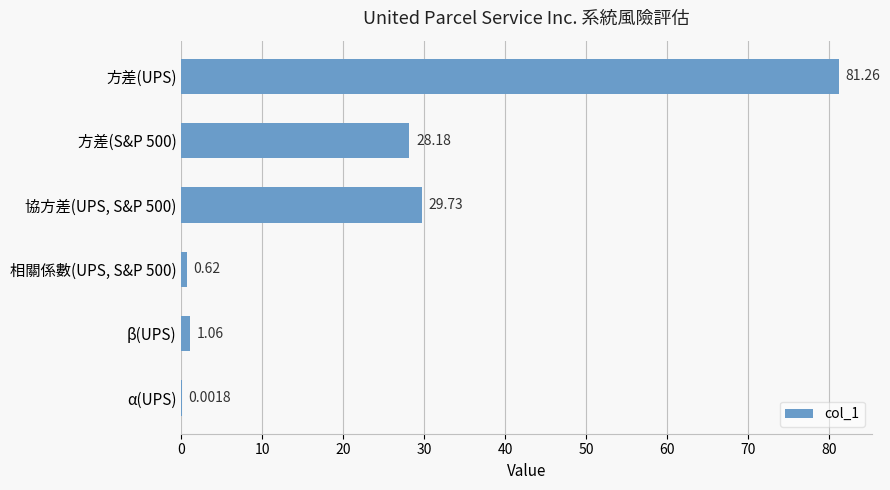

At which category does the chart reach its peak across all series?

方差(UPS)